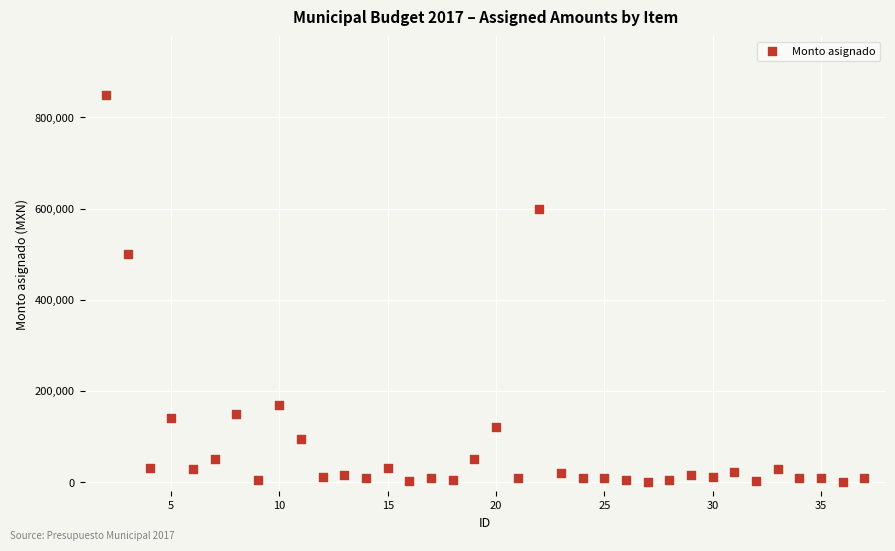

What Y value in the scatter plot is closest to 425050?

500000